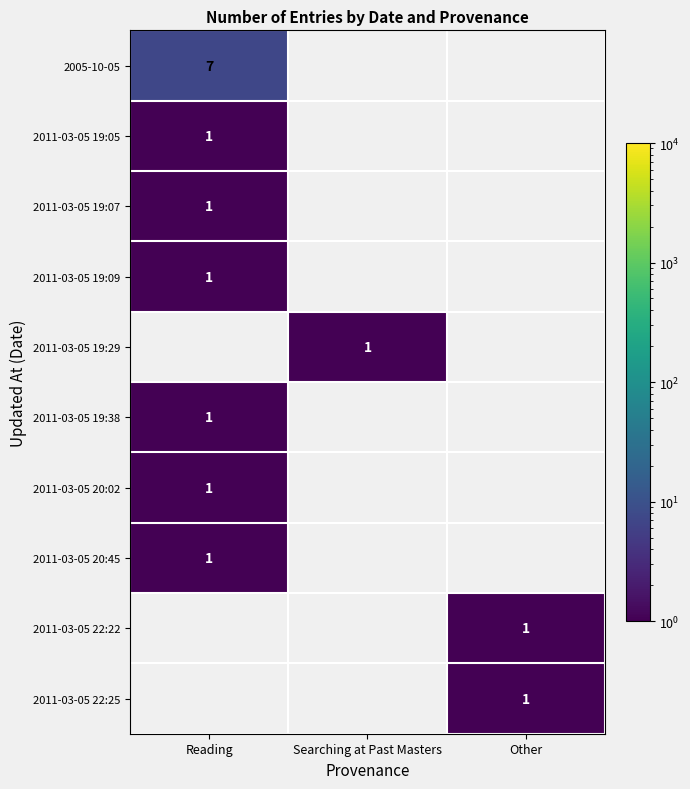

Is it true that 2011-03-05 19:29 equals 2 at Searching at Past Masters?

False